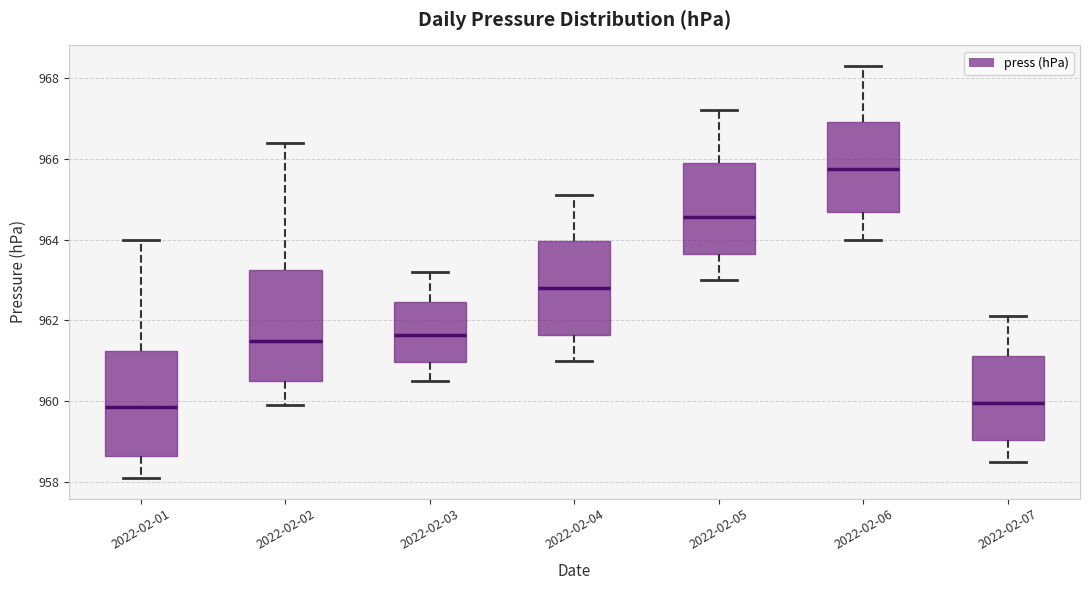

Reading left to right, read every box against the y-axis: the position of its median line, the range the box covers, and the ends of its whiskers. The values are not printed on the chart, so give them approximately, as read against the axis.

2022-02-01: median 959.8, box 958.6 to 961.2, whiskers 958.2 to 964.0
2022-02-02: median 961.6, box 960.6 to 963.2, whiskers 960.0 to 966.4
2022-02-03: median 961.6, box 961.0 to 962.4, whiskers 960.6 to 963.2
2022-02-04: median 962.8, box 961.6 to 964.0, whiskers 961.0 to 965.2
2022-02-05: median 964.6, box 963.6 to 966.0, whiskers 963.0 to 967.2
2022-02-06: median 965.8, box 964.6 to 967.0, whiskers 964.0 to 968.4
2022-02-07: median 960.0, box 959.0 to 961.2, whiskers 958.6 to 962.2